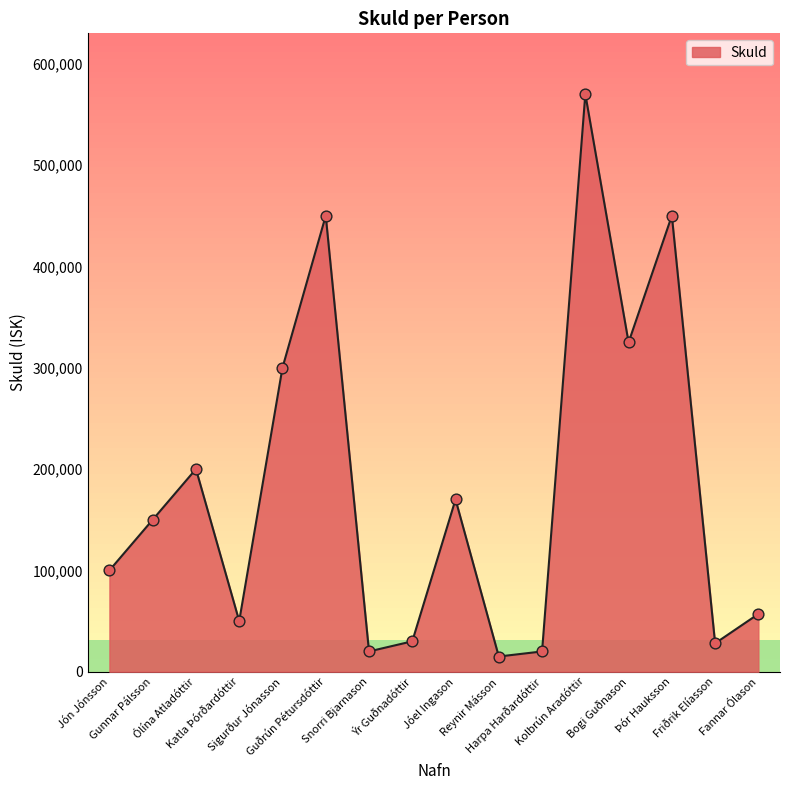

Between Guðrún Pétursdóttir and Reynir Másson, which is larger?

Guðrún Pétursdóttir